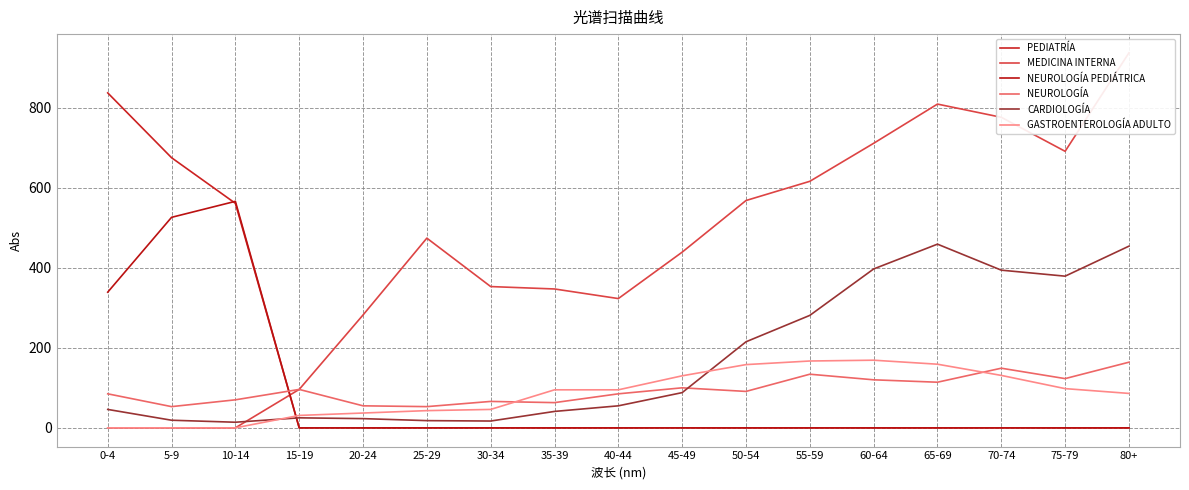

What position from the right is 35-39?

10